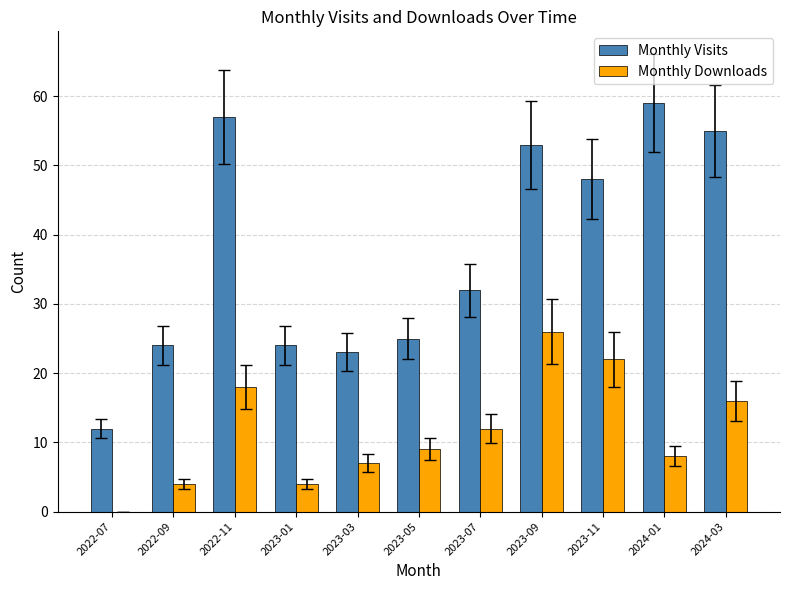

What is the total value across all series at 2022-11?

75